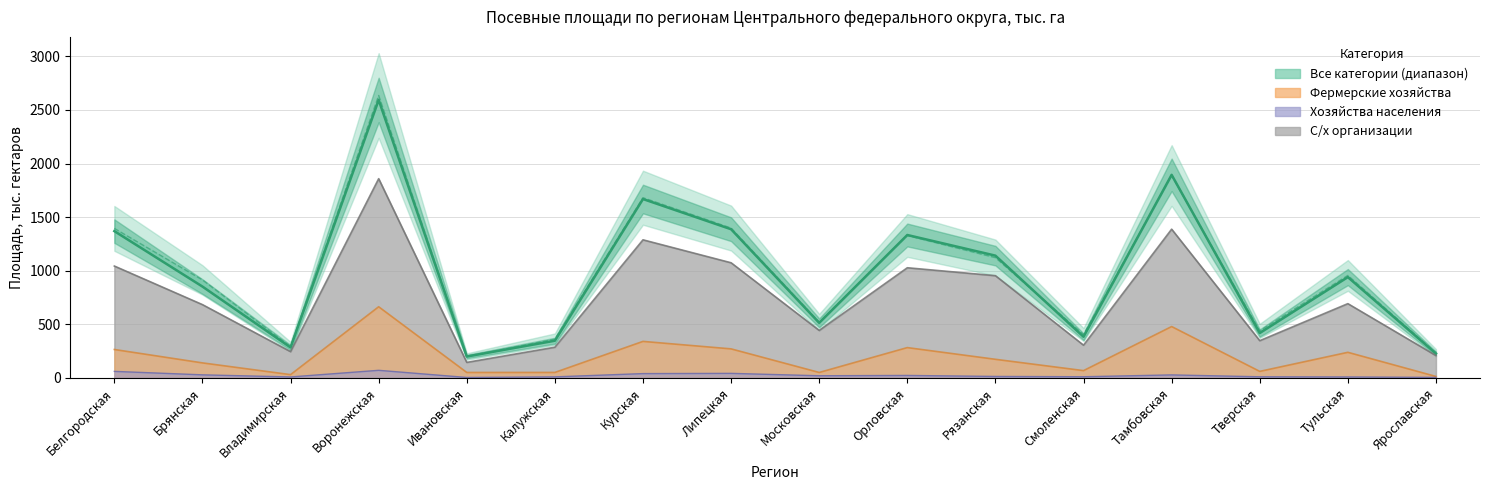

Which series has the largest range (max minus min)?

Итого 2023